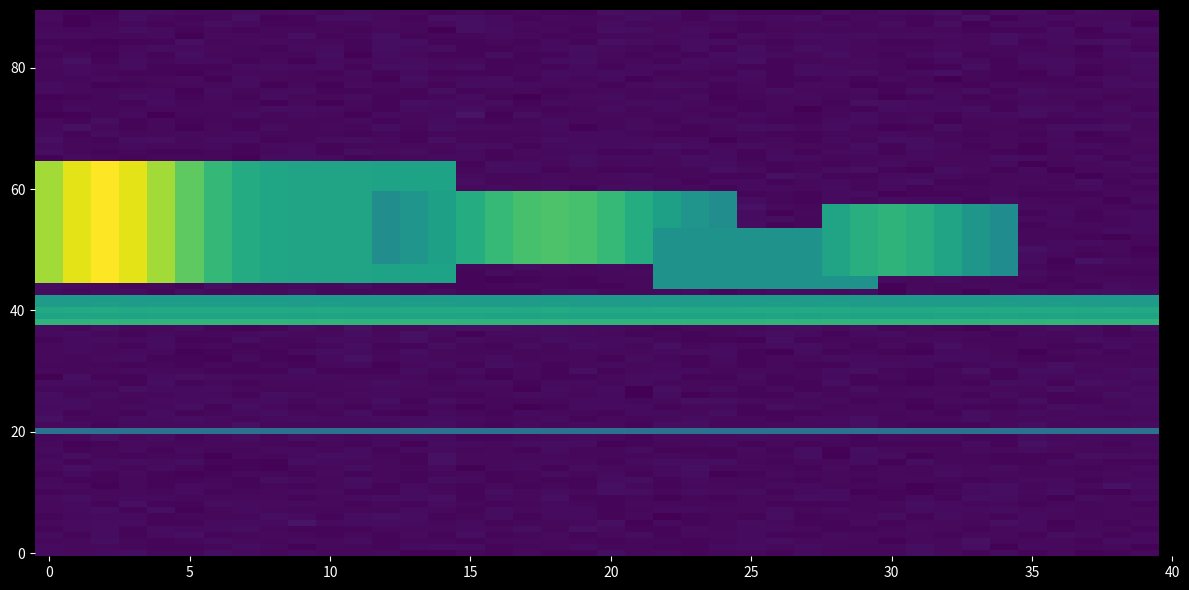

What is the smallest value displayed?

5274982.7